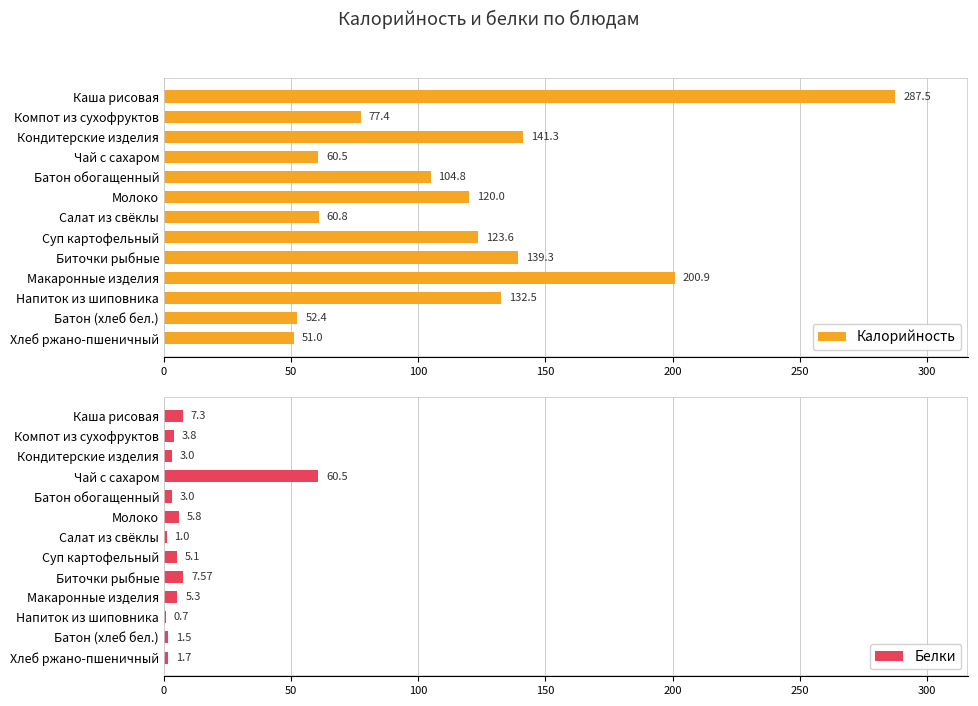

Reading left to right, extract all data points from this chart.

Калорийность: 287.5	77.4	141.3	60.5	104.8	120.0	60.8	123.6	139.3	200.9	132.5	52.4	51.0
Белки: 7.3	3.8	3.0	60.5	3.0	5.8	1.0	5.1	7.6	5.3	0.7	1.5	1.7